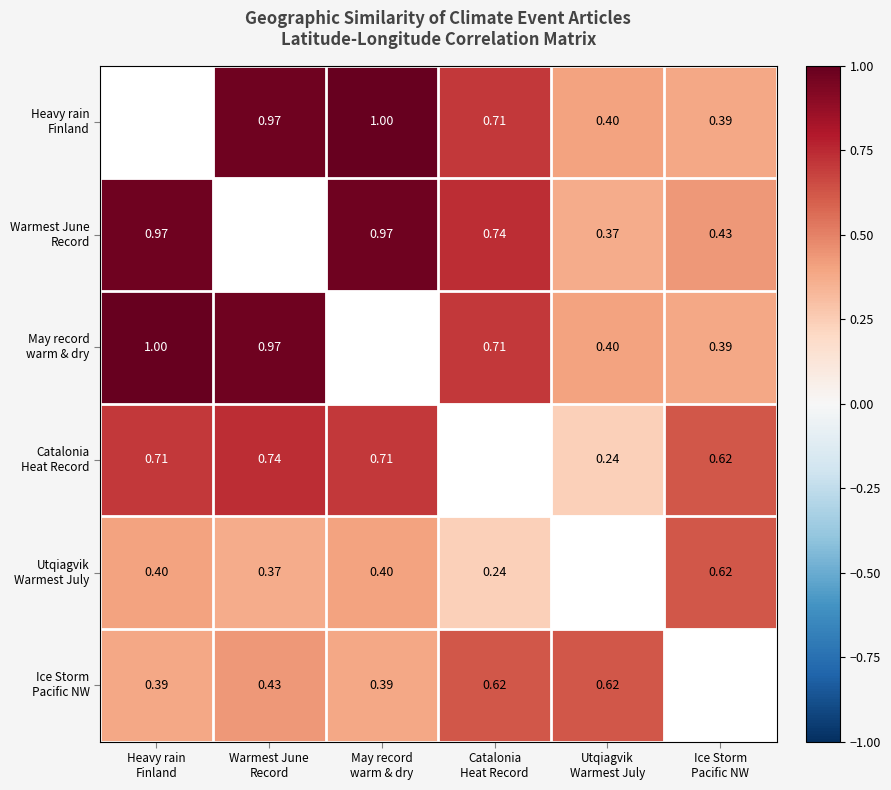

The value of May record warm & dry at Heavy rain Finland is 1.0. True or false?

True